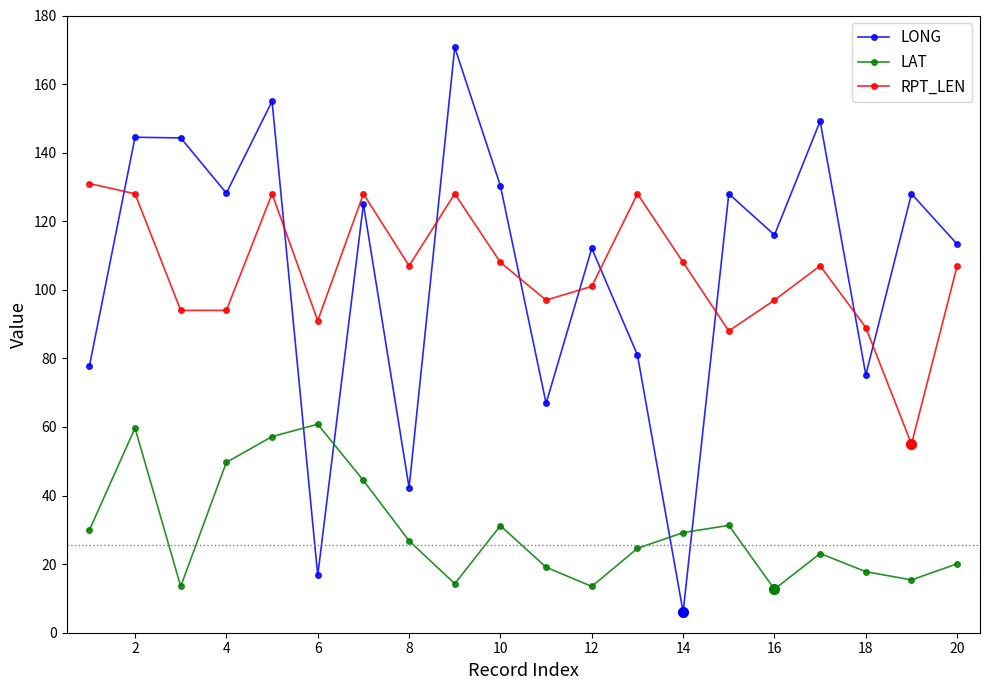

List the series in order of their peak value, highest first.

LONG, RPT_LEN, LAT